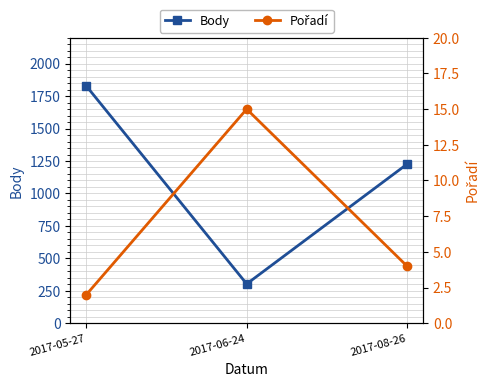

What position from the right is 2017-06-24?

2